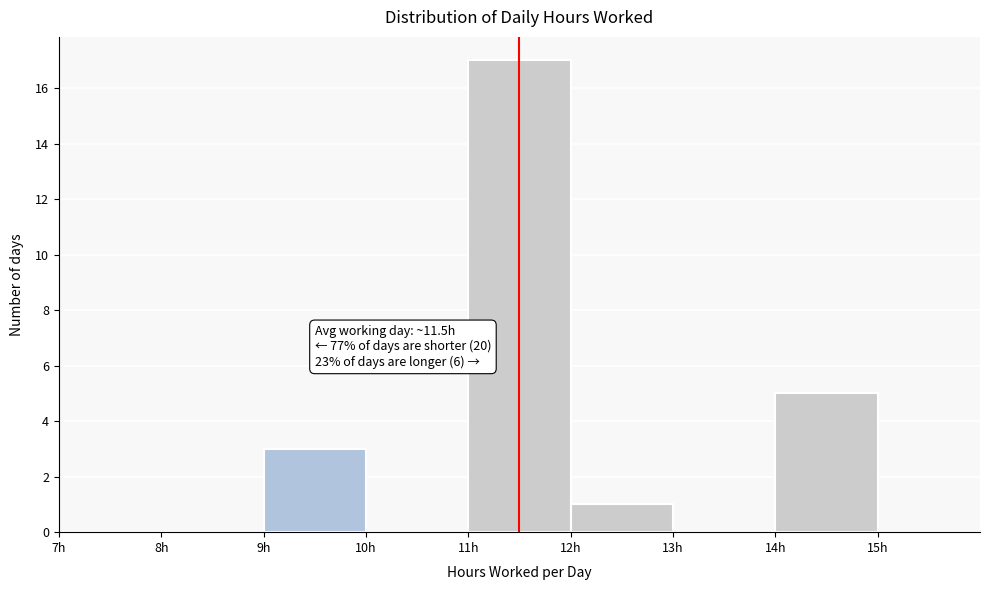

Over which range of the x-axis is the bar tallest?

11 to 12